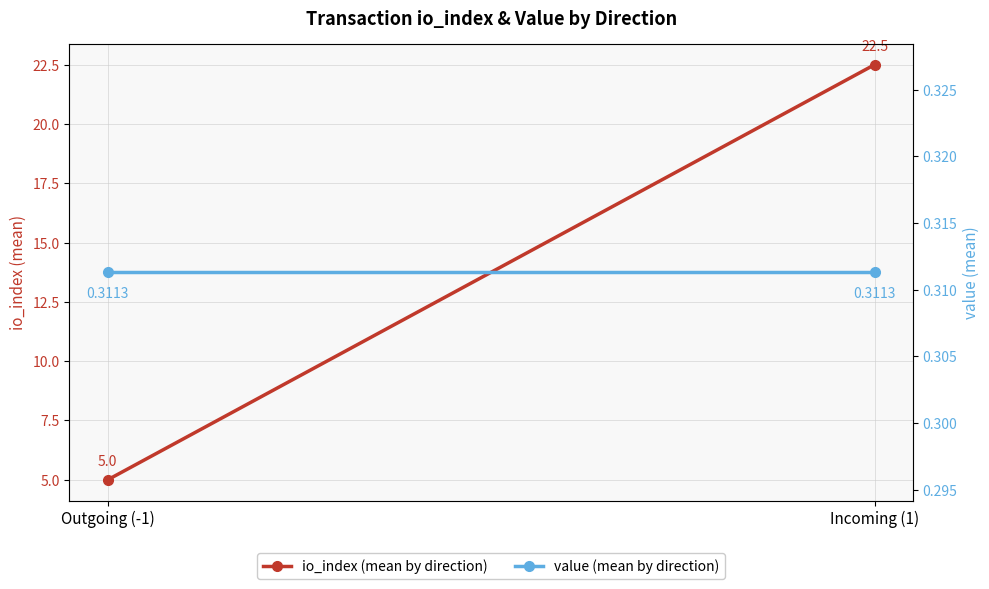

How many lines are shown in the chart?

2